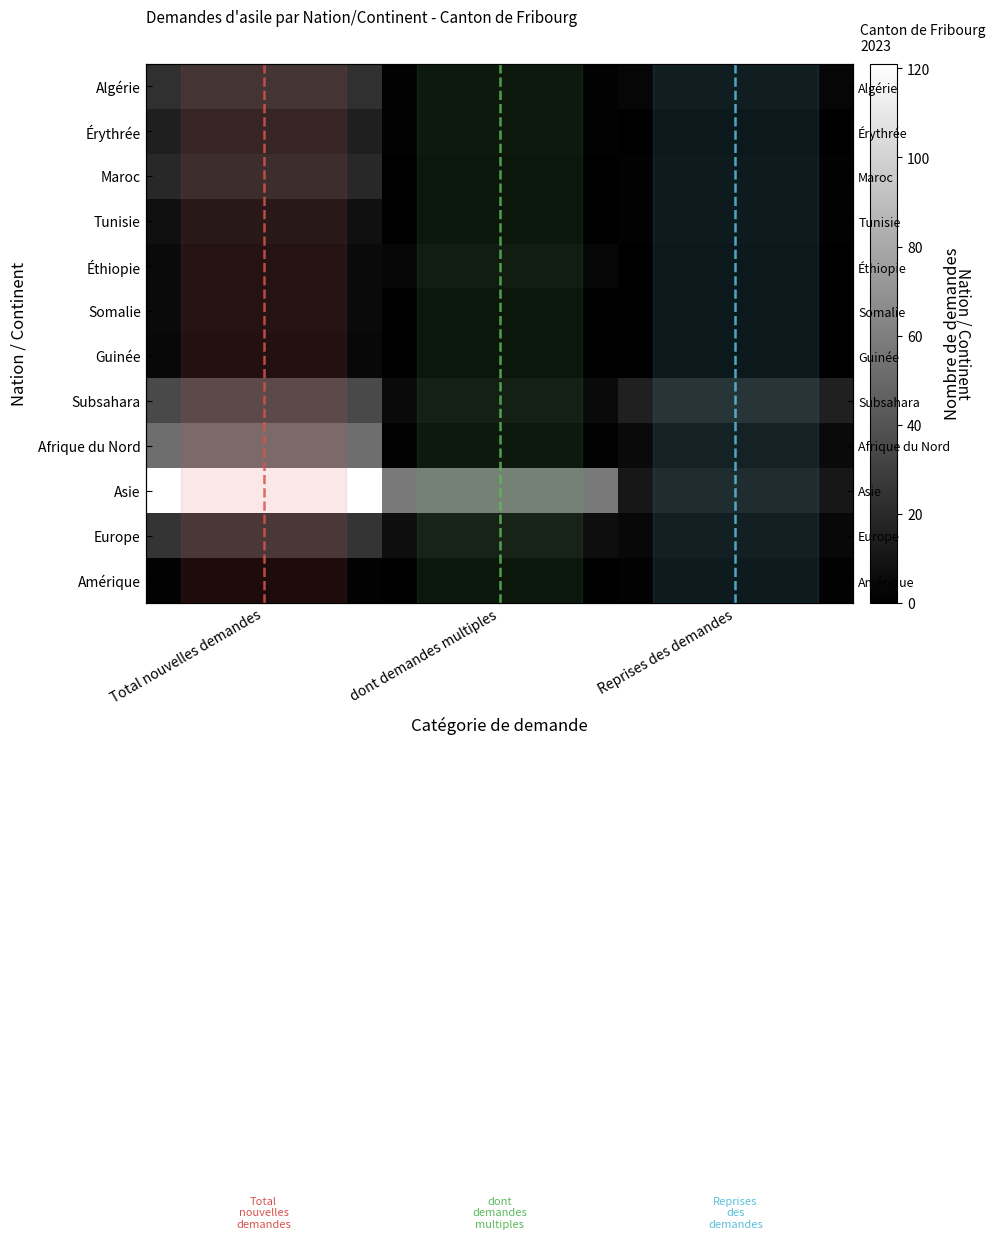

Reading left to right, extract all data points from this chart.

Algérie: Total nouvelles demandes=23	dont demandes multiples=1	Reprises des demandes=3
Érythrée: Total nouvelles demandes=15	dont demandes multiples=1	Reprises des demandes=0
Maroc: Total nouvelles demandes=19	dont demandes multiples=0	Reprises des demandes=1
Tunisie: Total nouvelles demandes=8	dont demandes multiples=0	Reprises des demandes=1
Éthiopie: Total nouvelles demandes=5	dont demandes multiples=3	Reprises des demandes=0
Somalie: Total nouvelles demandes=5	dont demandes multiples=0	Reprises des demandes=0
Guinée: Total nouvelles demandes=4	dont demandes multiples=0	Reprises des demandes=0
Subsahara: Total nouvelles demandes=35	dont demandes multiples=5	Reprises des demandes=16
Afrique du Nord: Total nouvelles demandes=52	dont demandes multiples=1	Reprises des demandes=5
Asie: Total nouvelles demandes=121	dont demandes multiples=58	Reprises des demandes=11
Europe: Total nouvelles demandes=25	dont demandes multiples=7	Reprises des demandes=4
Amérique: Total nouvelles demandes=1	dont demandes multiples=0	Reprises des demandes=1